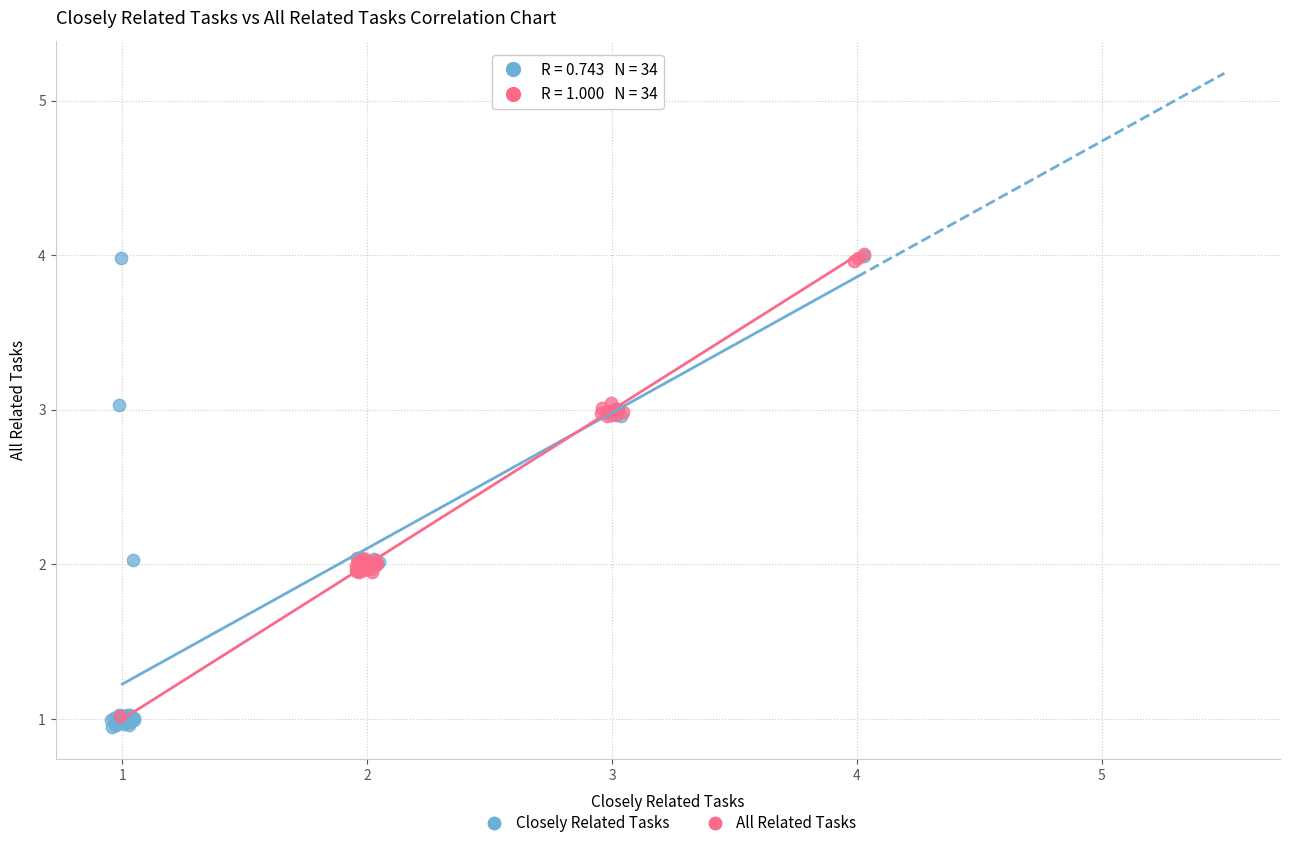

Which series has the largest Y range (max minus min)?

Closely Related Tasks